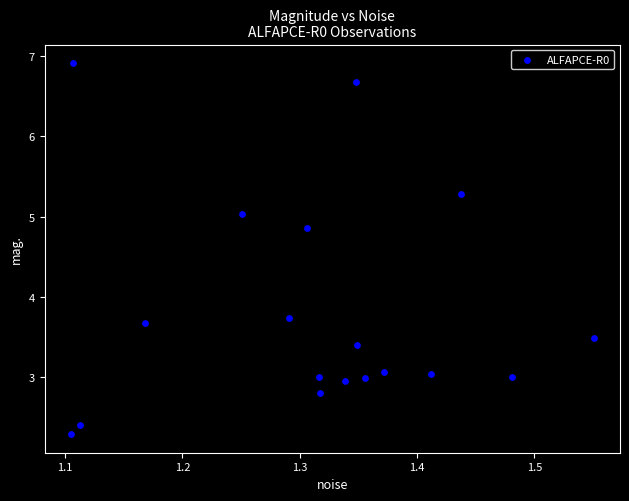

What Y value in the scatter plot is closest to 4?

3.7